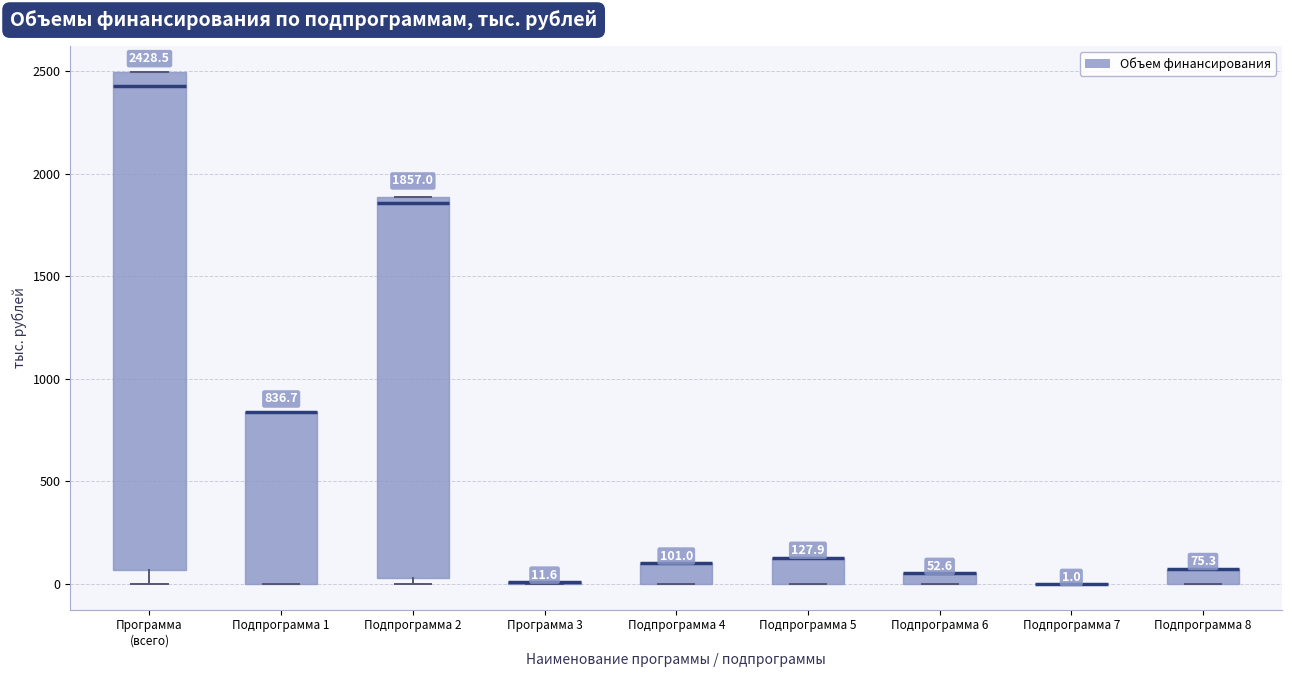

Comparing the boxes themselves (not the whiskers), which one is the tallest?

Программа (всего)